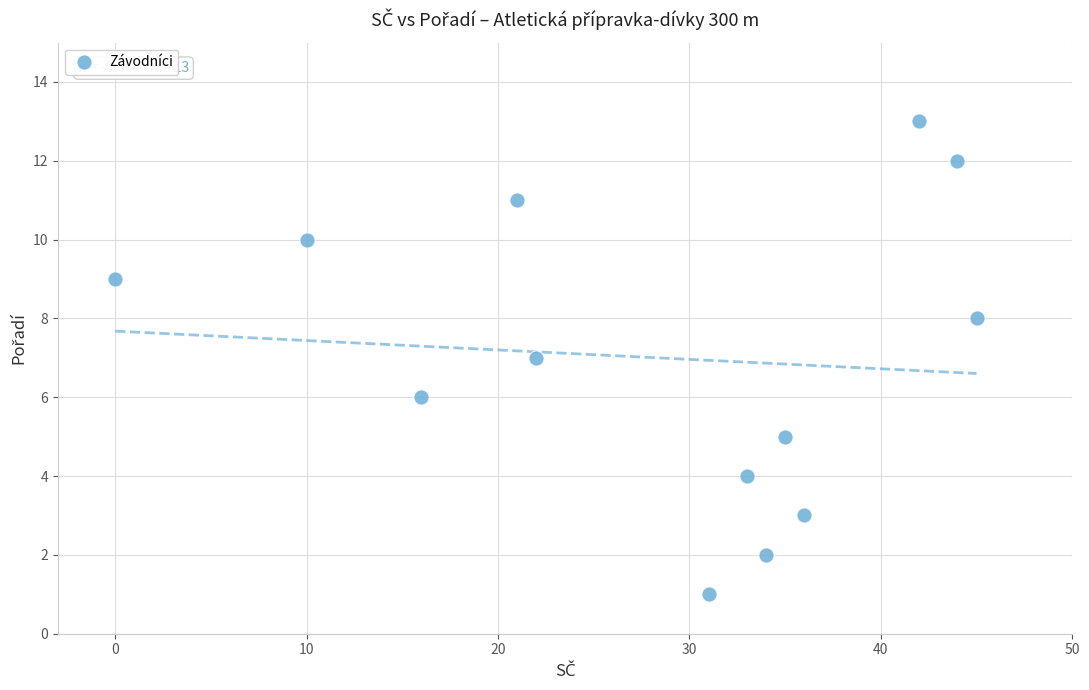

What is the range of Y values (max minus min)?

12